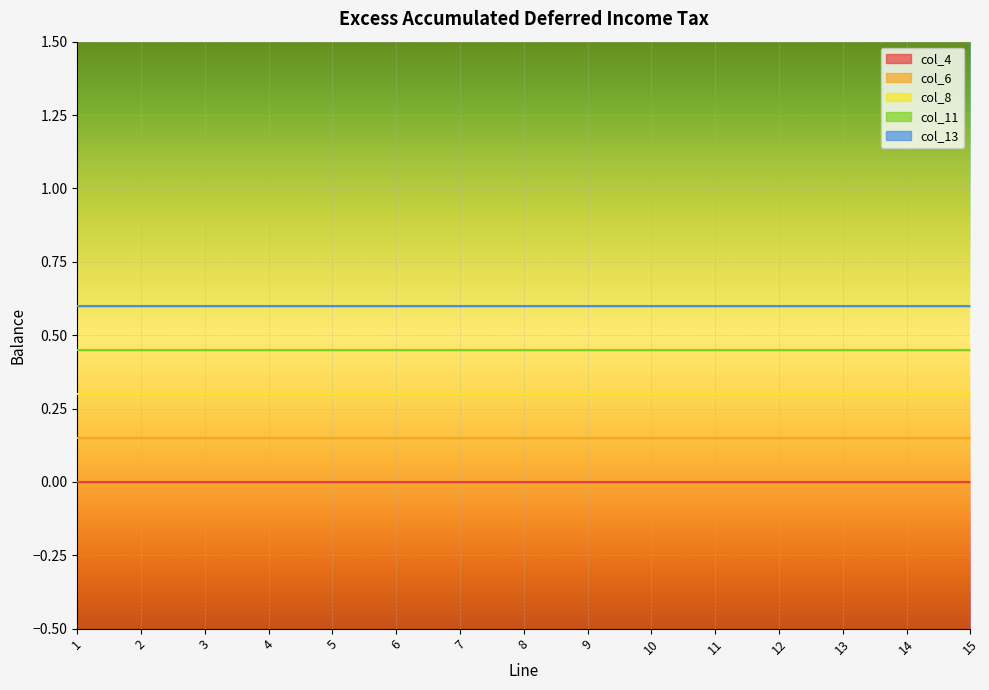

What is the value of the col_6_line point at the 11th from the left?

0.1